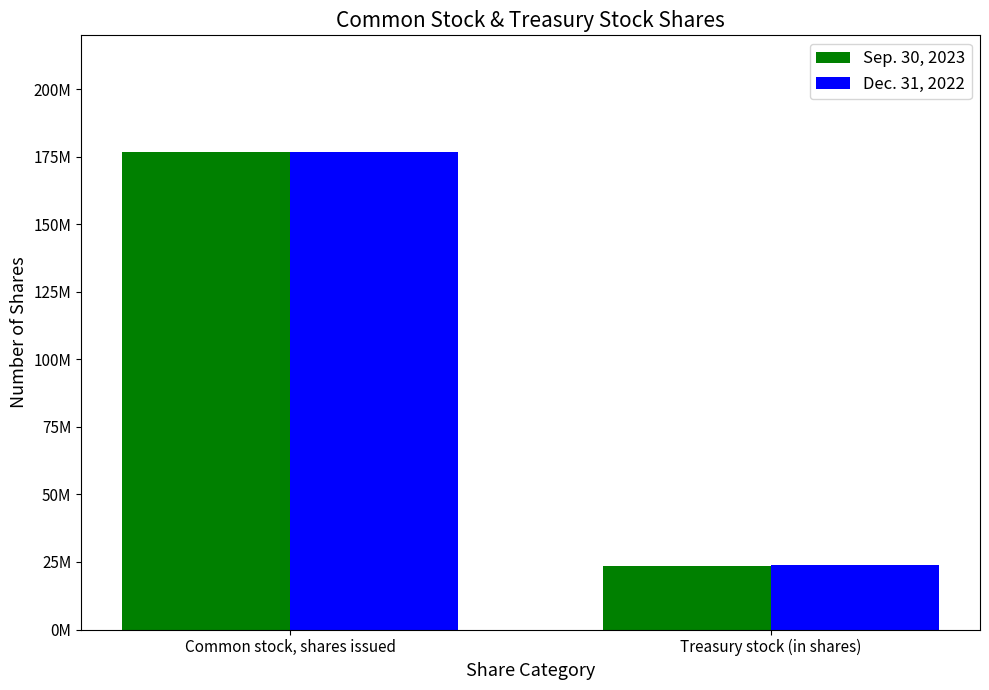

List the series in order of their peak value, lowest first.

Sep. 30, 2023, Dec. 31, 2022